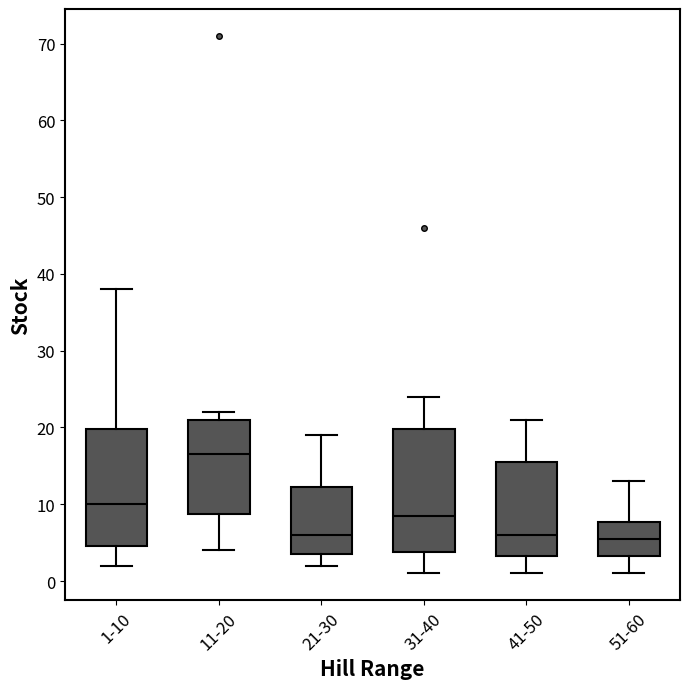

Reading left to right, transcribe this box plot: for each box, give where its median line is, the range the box spans, and where its two whiskers end, as read against the y-axis. The values are not printed on the chart, so give them approximately, as read against the axis.

1-10: median 10, box 5 to 20, whiskers 2 to 38
11-20: median 17, box 9 to 21, whiskers 4 to 22
21-30: median 6, box 4 to 12, whiskers 2 to 19
31-40: median 9, box 4 to 20, whiskers 1 to 24
41-50: median 6, box 3 to 16, whiskers 1 to 21
51-60: median 6, box 3 to 8, whiskers 1 to 13